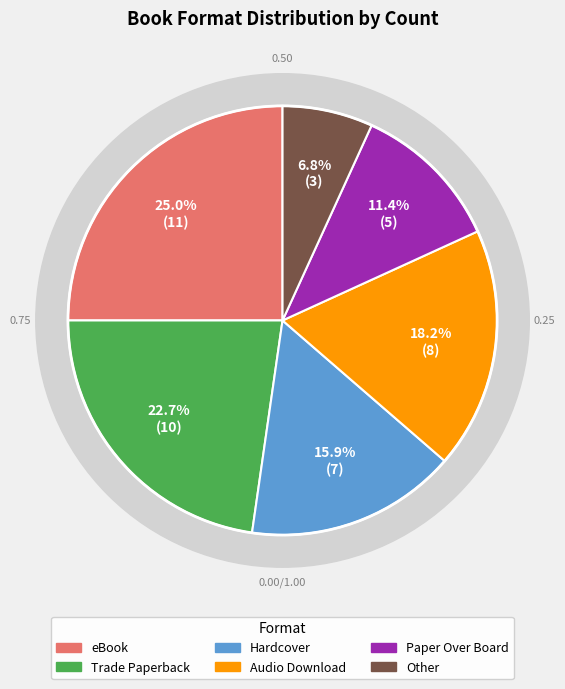

Rank the categories by value from highest to lowest.

eBook, Trade Paperback, Audio Download, Hardcover, Paper Over Board, Other